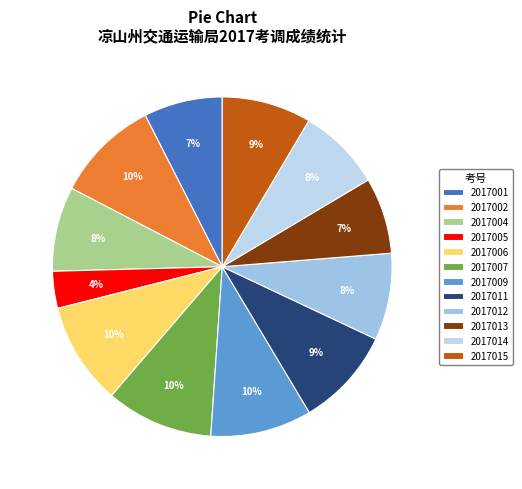

To the nearest percent, what is the average slice percentage?

8%